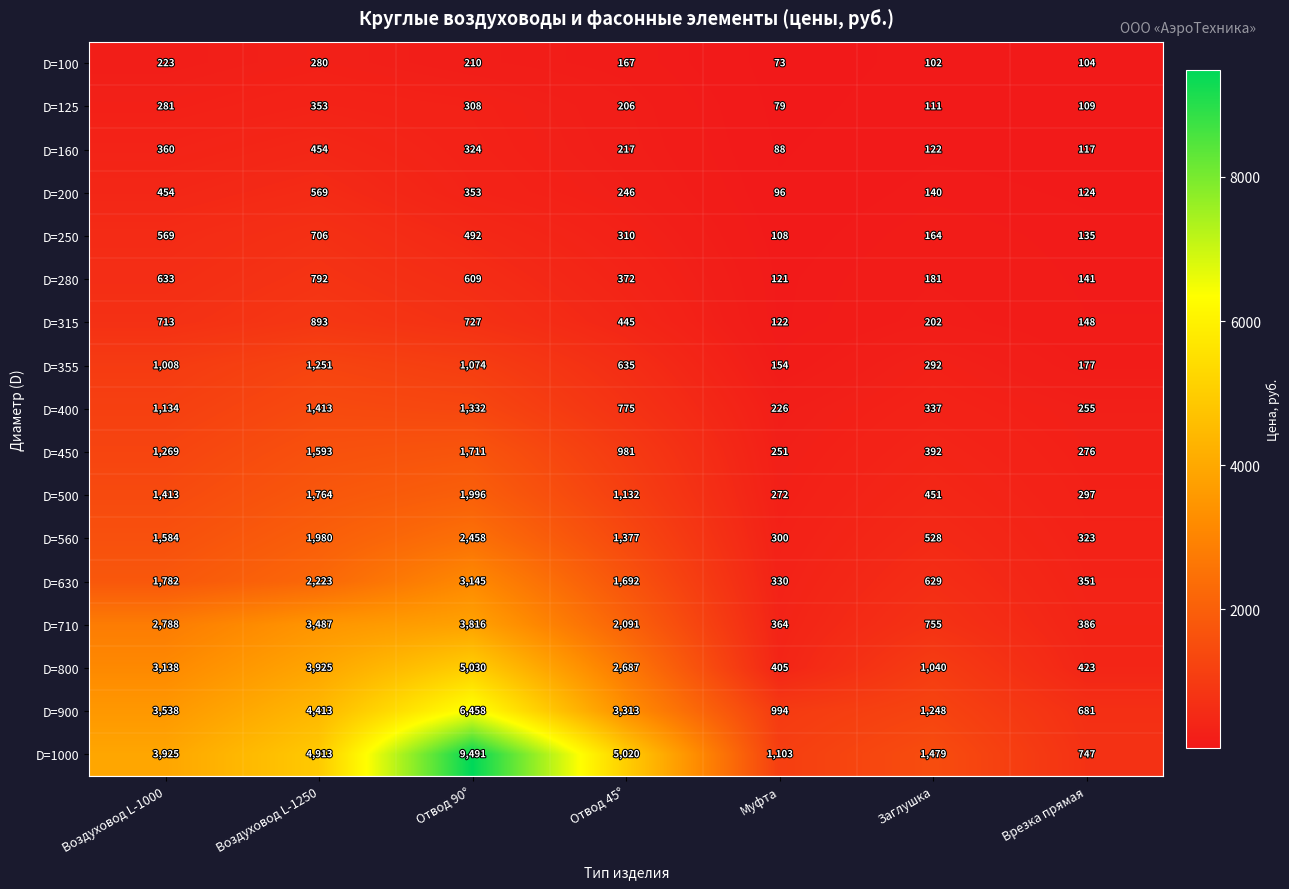

What is the difference between the maximum and minimum values in the D=200 series?

473